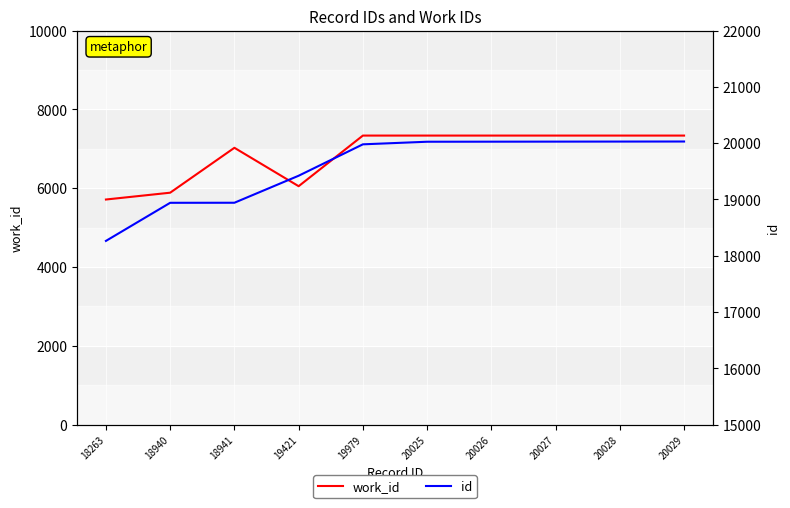

At which category does work_id reach its first local peak?

18941